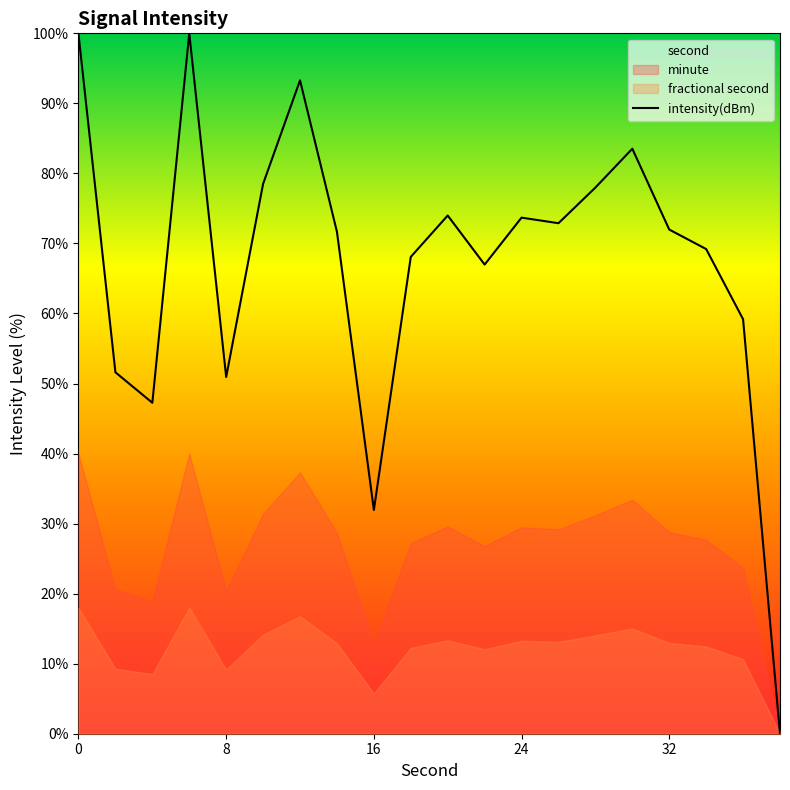

True or false: intensity(dBm) has a value of 73.7 at 24.

True